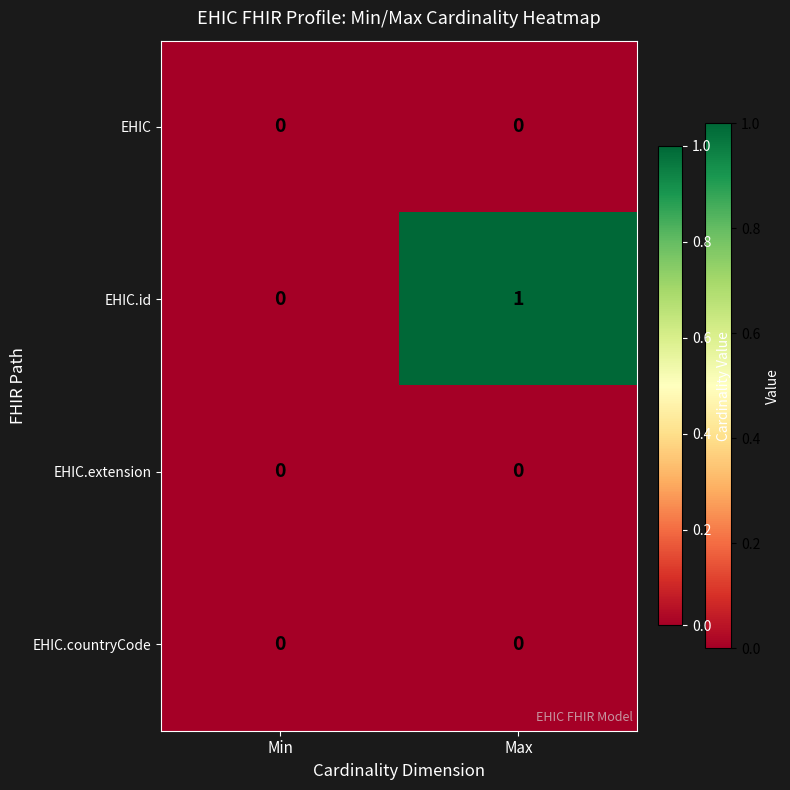

What is the maximum value shown in the chart?

1